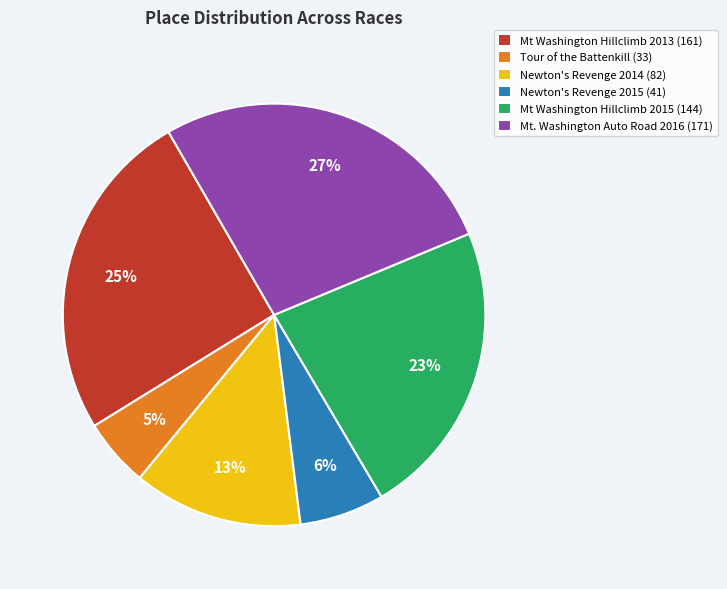

How many segments does this pie chart have?

6